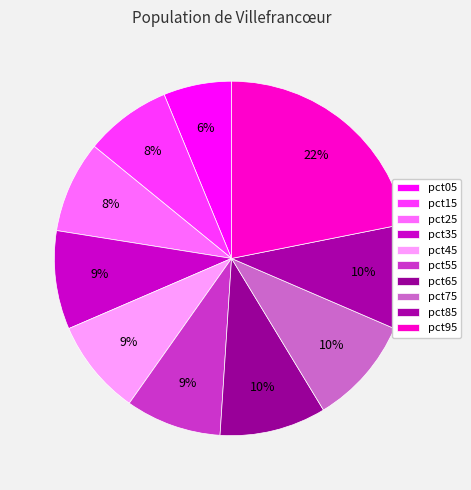

Which category has the smallest portion of the pie?

pct05